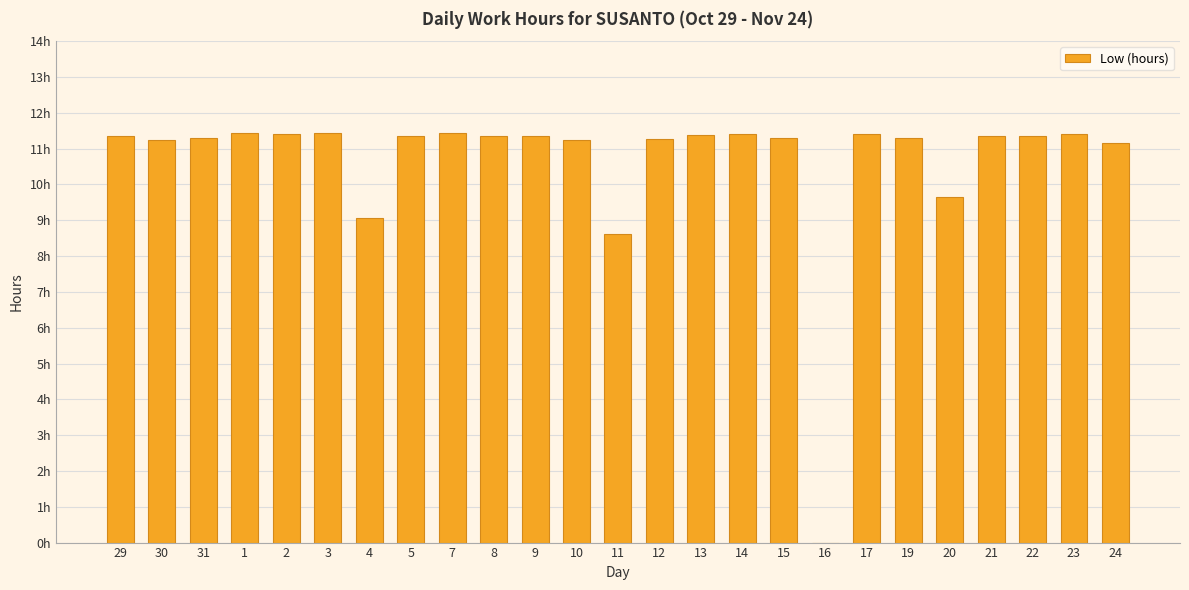

Is it true that the value at 5 is 2.3?

False